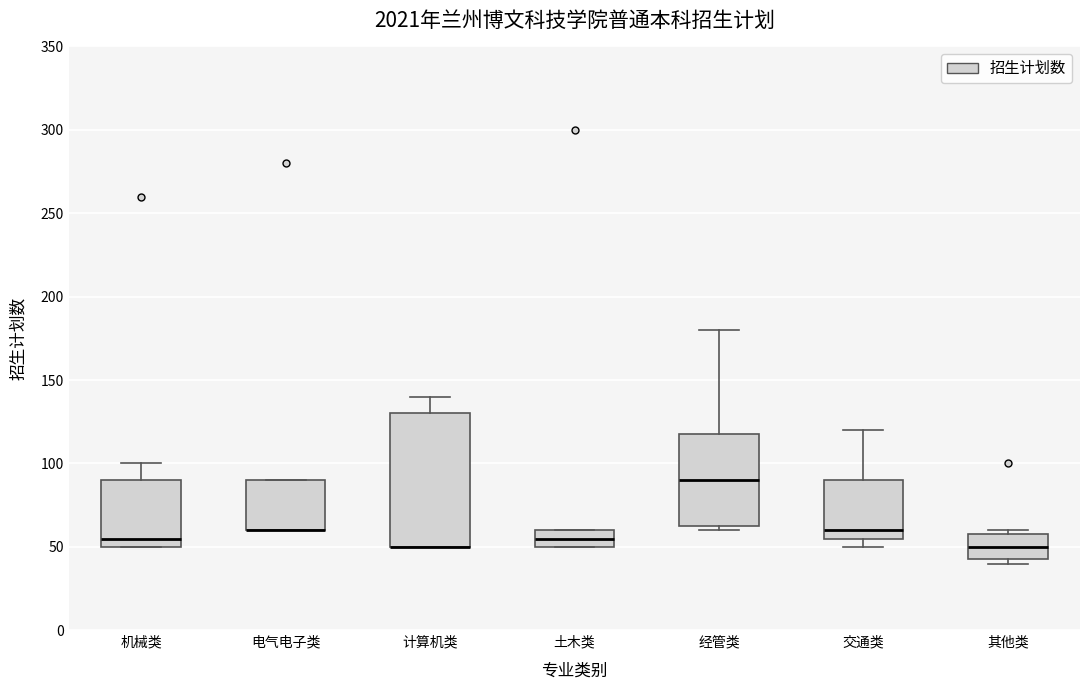

Where is the lower edge of the box for 土木类 on the y-axis? The values are not printed on the chart, so give them approximately, as read against the axis.

50